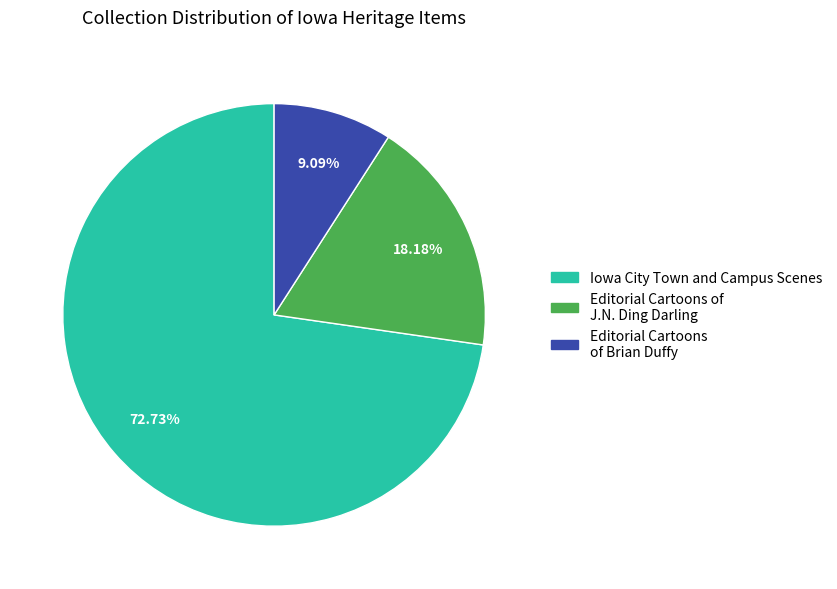

How many slices are in this pie chart?

3